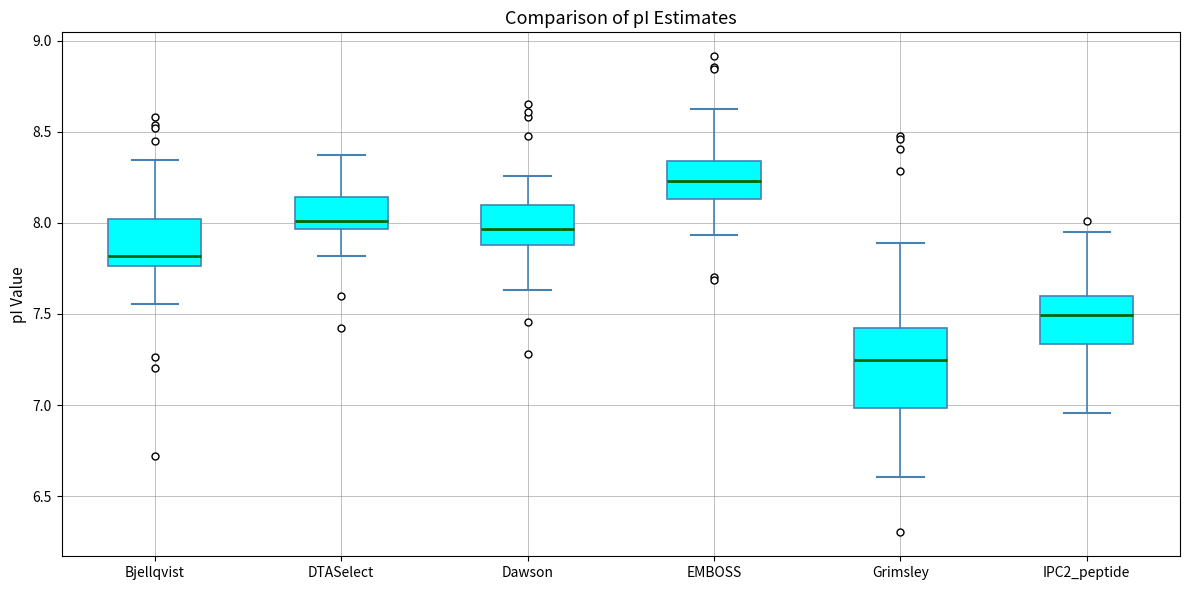

Which box's median line is the highest?

EMBOSS